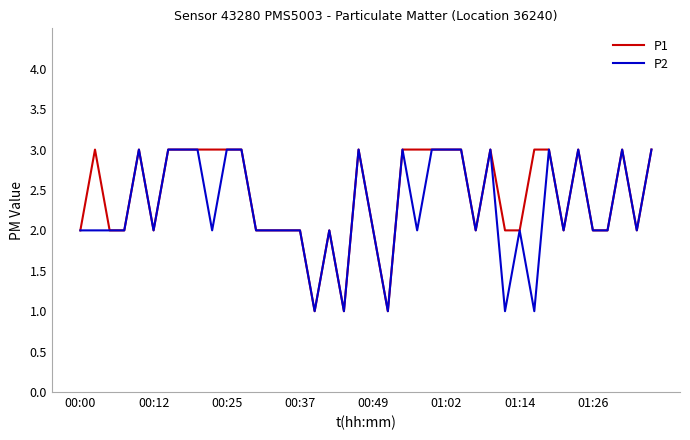

The P1 series shows 2 at 00:00. True or false?

True